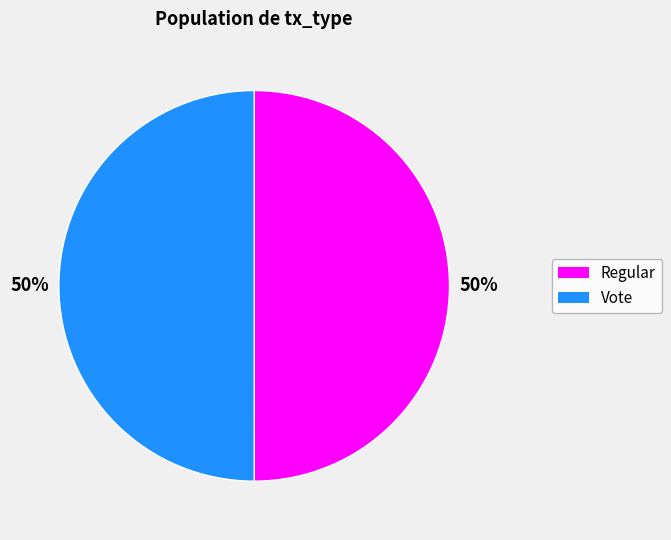

What is the ratio of the value at Regular to the value at Vote?

1.0